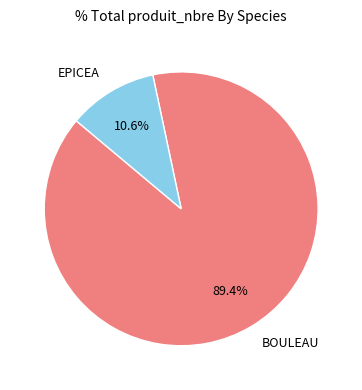

How much of the chart is everything except EPICEA?

89.4%